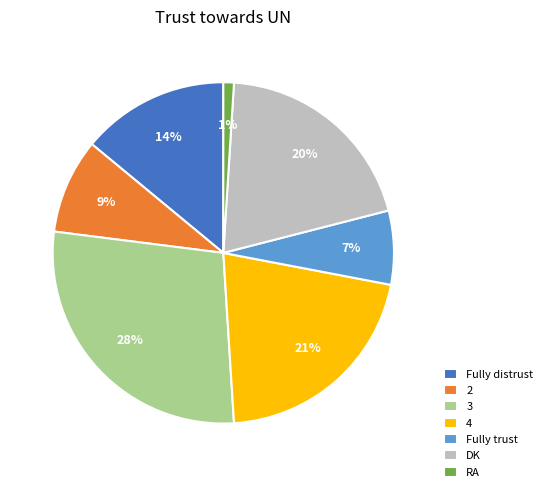

Does any single category account for the majority?

No